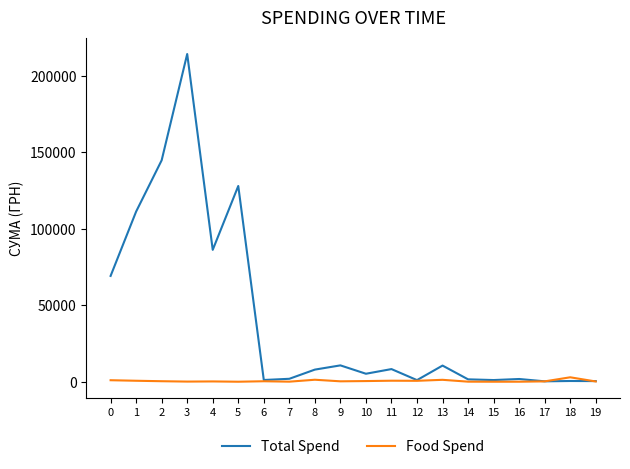

What is the maximum value shown in the chart?

214373.3